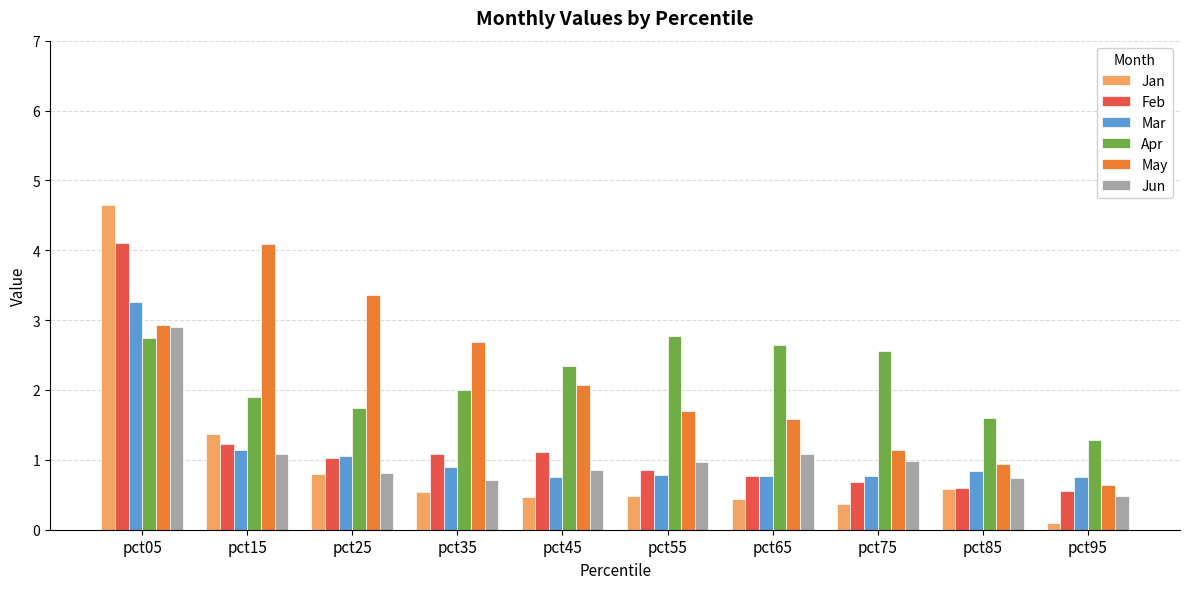

True or false: Jun has a value of 0.9 at pct45.

True